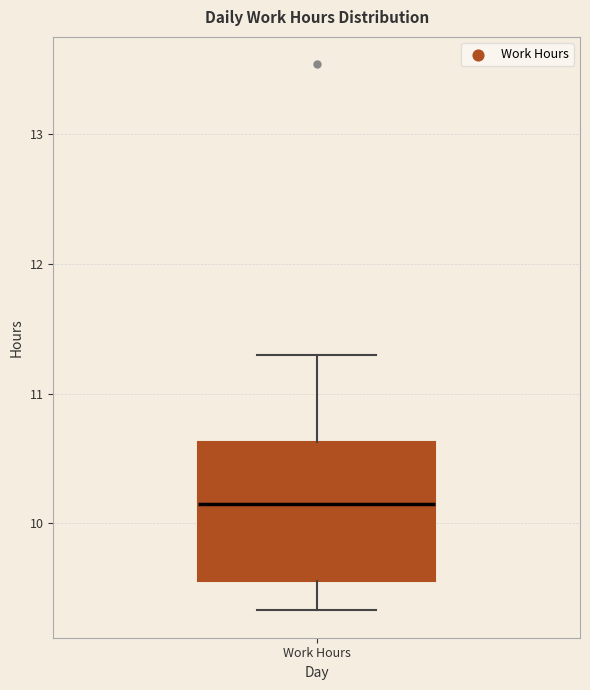

Where does the median line of the box for Work Hours sit on the y-axis? The values are not printed on the chart, so give them approximately, as read against the axis.

10.2